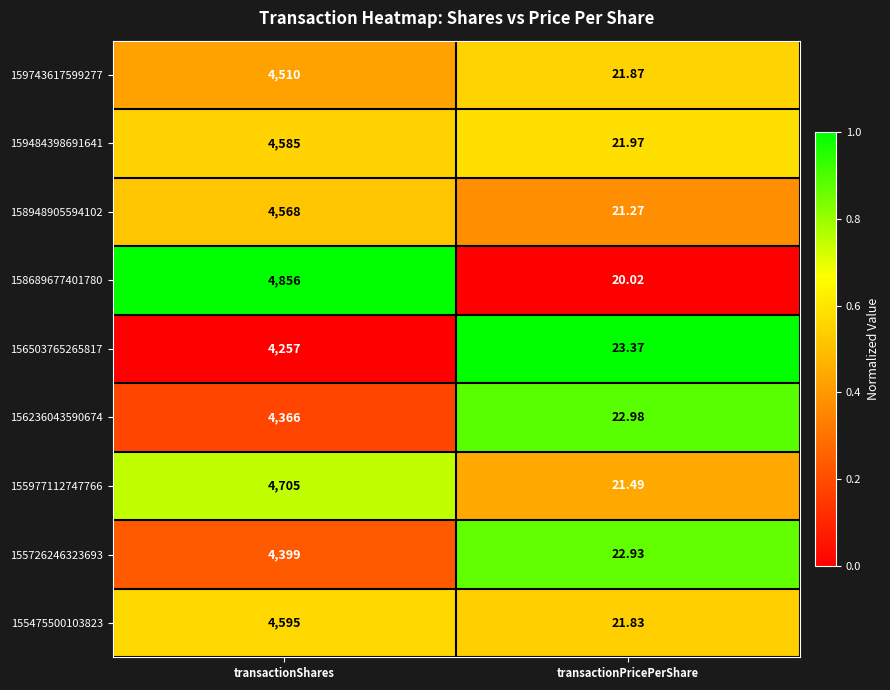

Rank the series by their maximum value, from highest to lowest.

158689677401780, 155977112747766, 155475500103823, 159484398691641, 158948905594102, 159743617599277, 155726246323693, 156236043590674, 156503765265817